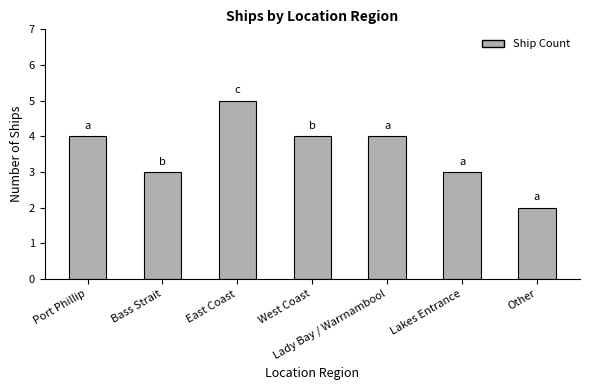

Count the number of data series in this chart.

1